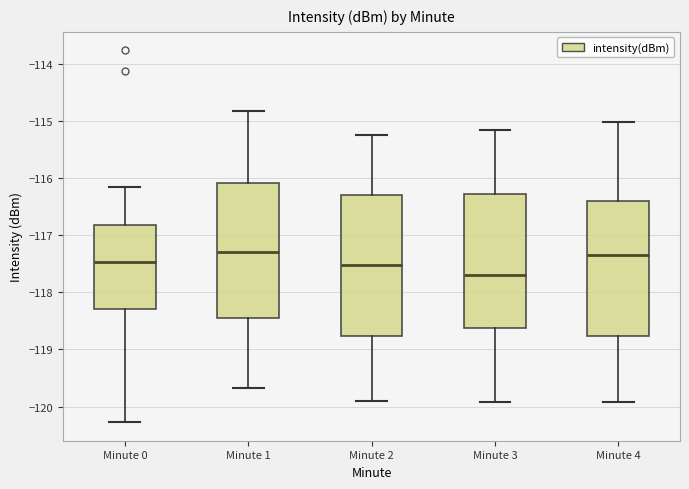

Which box has the lowest median line?

Minute 3